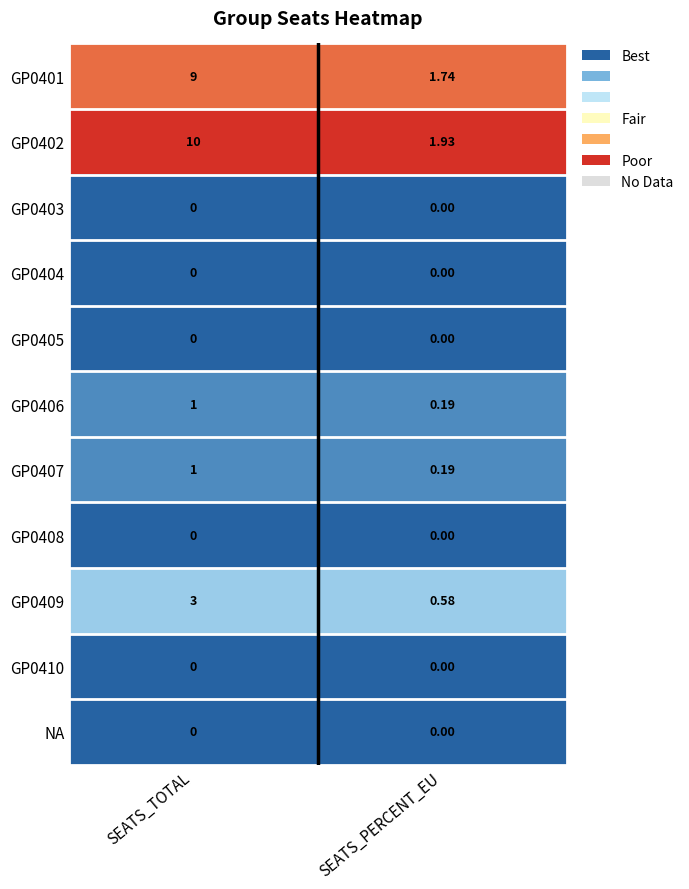

Where is GP0407 nearest to the value 0?

SEATS_PERCENT_EU